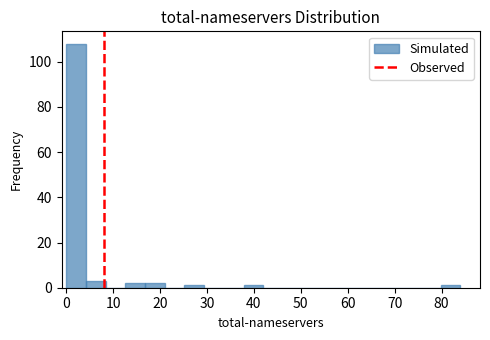

Which range on the x-axis has the tallest bar?

0.0 to 4.2